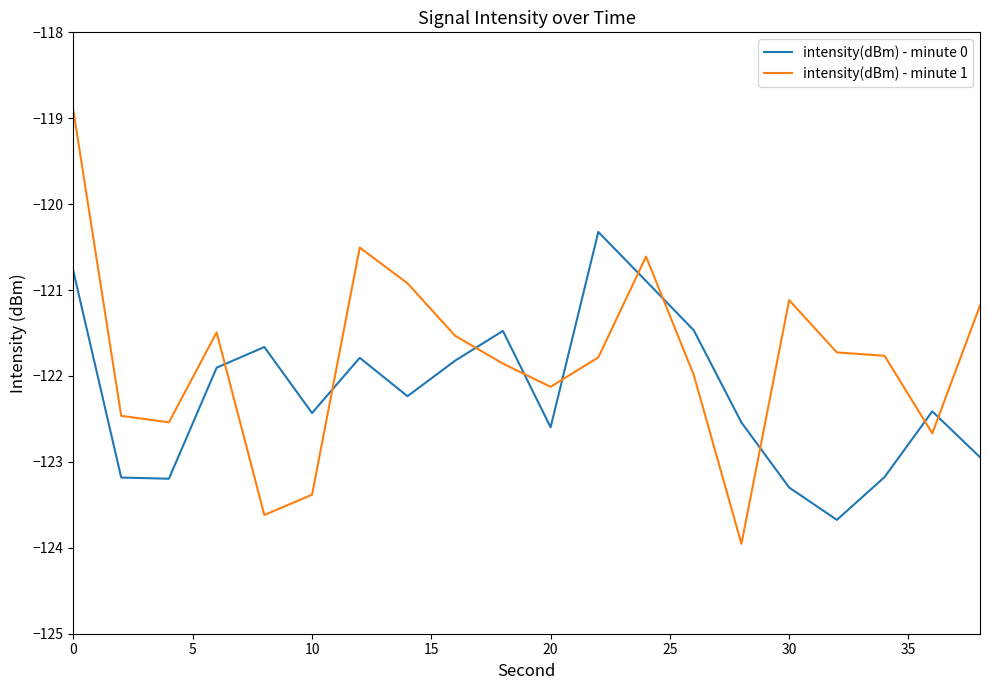

Which series has the widest spread of values?

intensity(dBm) - minute 1